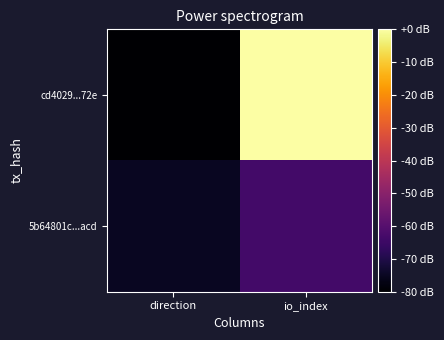

Which label corresponds to the smallest value in the chart?

direction